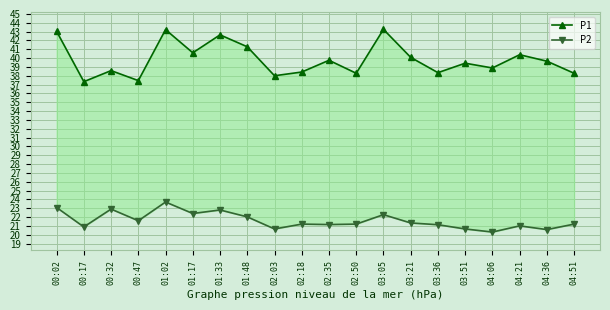

How many categories are shown in the chart?

20